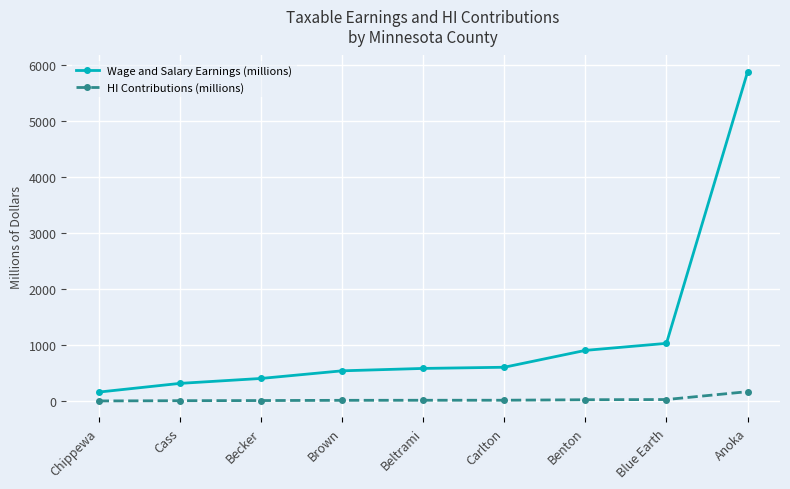

True or false: HI Contributions (millions) and Wage and Salary Earnings (millions) cross at least once.

False